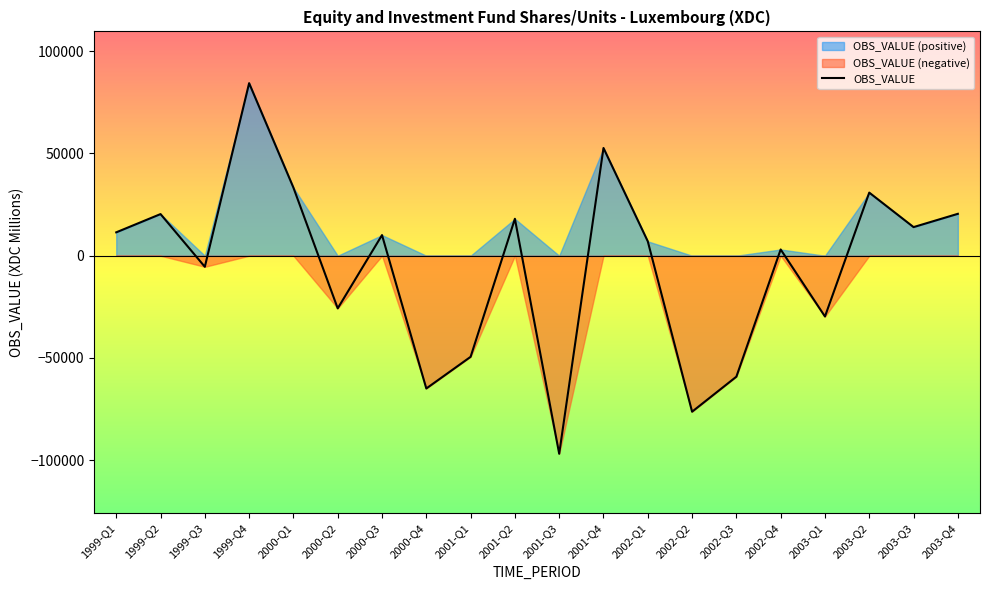

How many lines are shown in the chart?

1